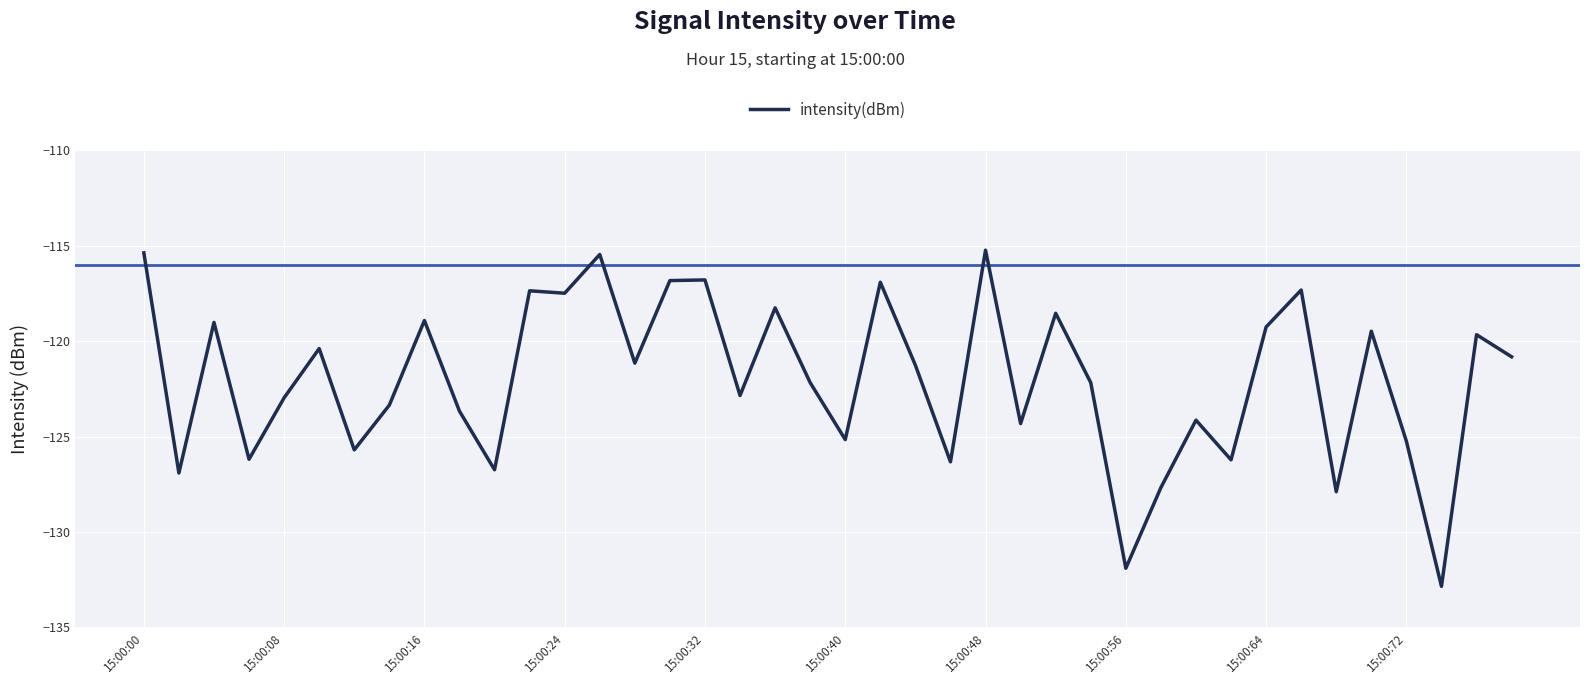

What is the difference between the maximum and minimum values?

17.6